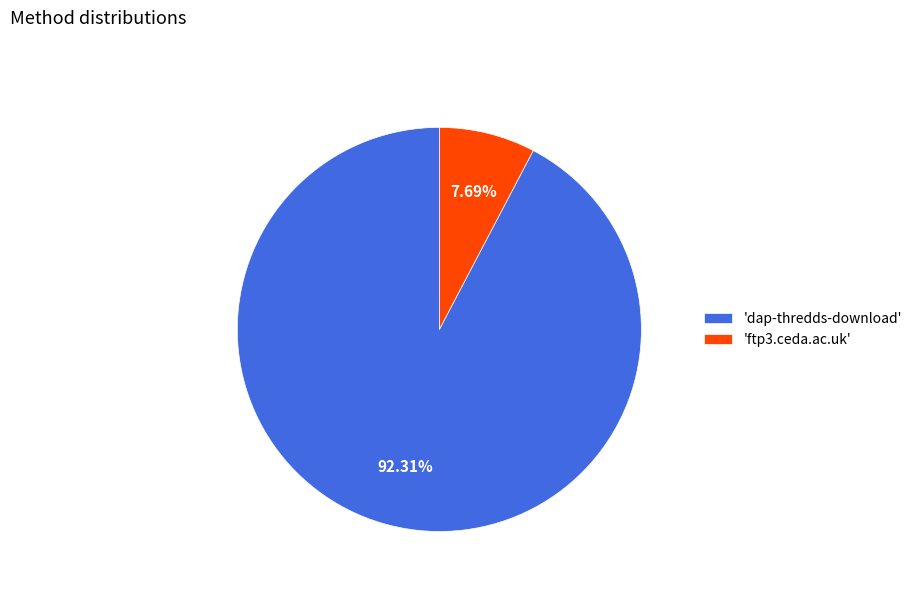

Which slice is the largest?

'dap-thredds-download'